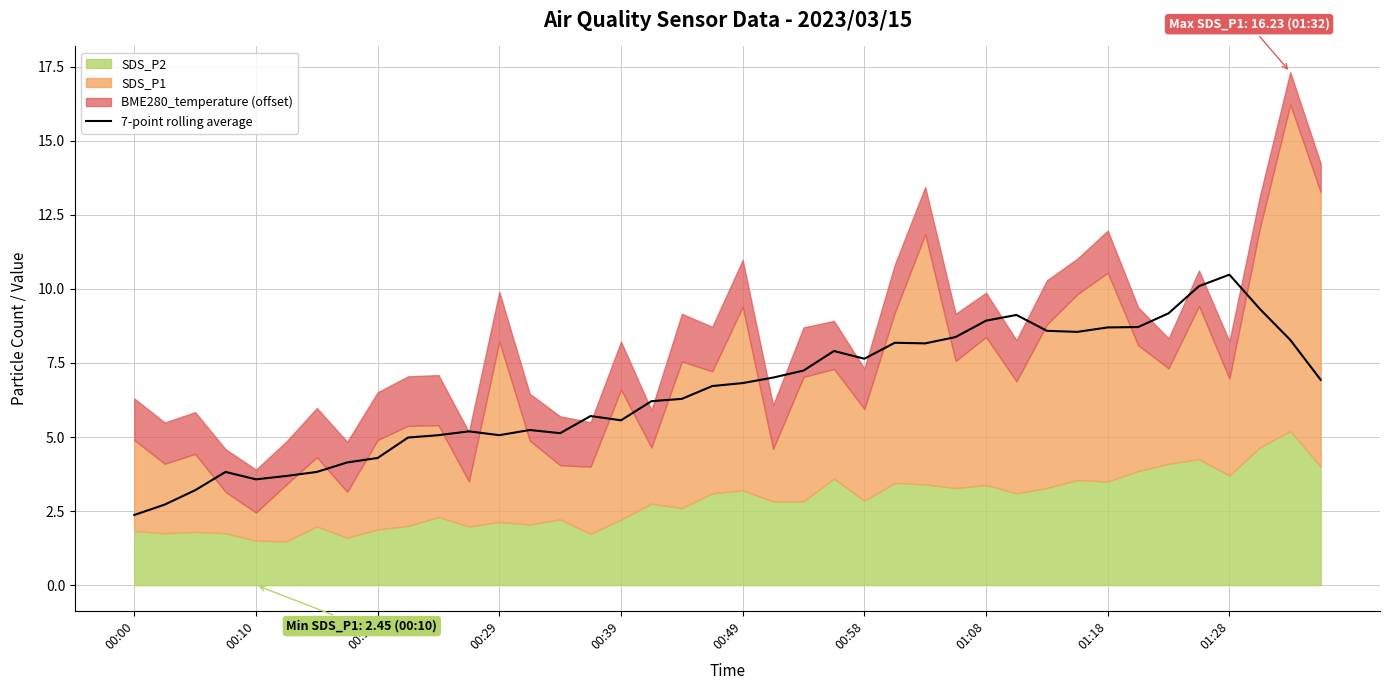

True or false: 7-point rolling average has a value of 2.0 at 00:19.

False